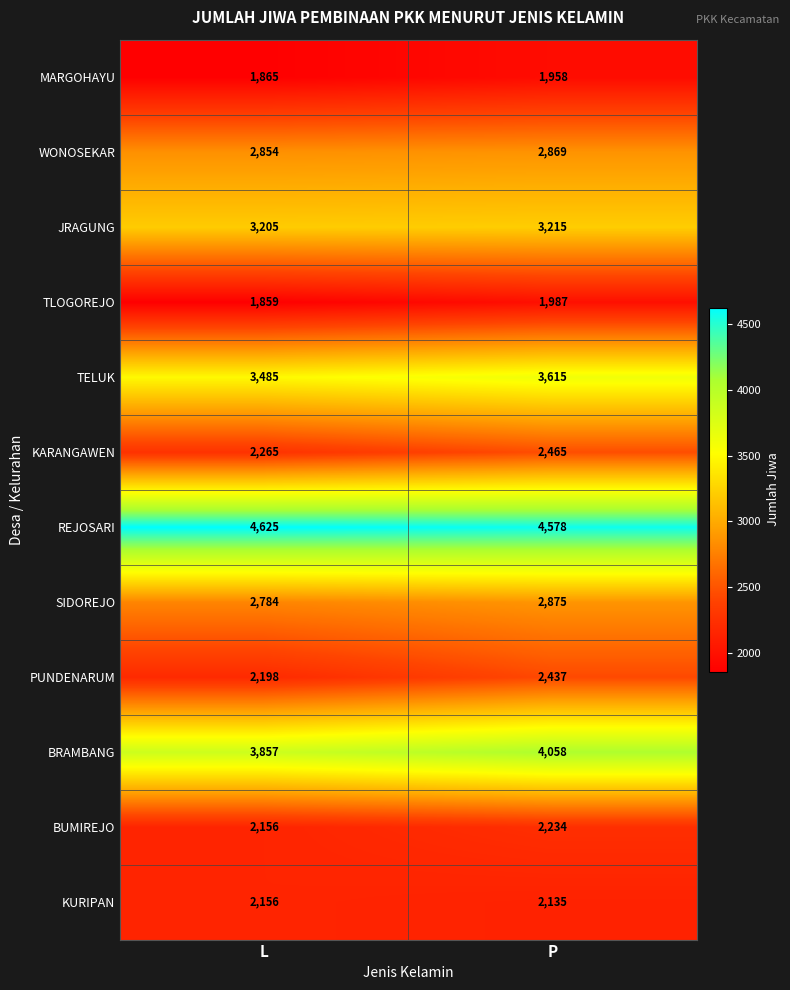

True or false: WONOSEKAR has a value of 2854 at L.

True